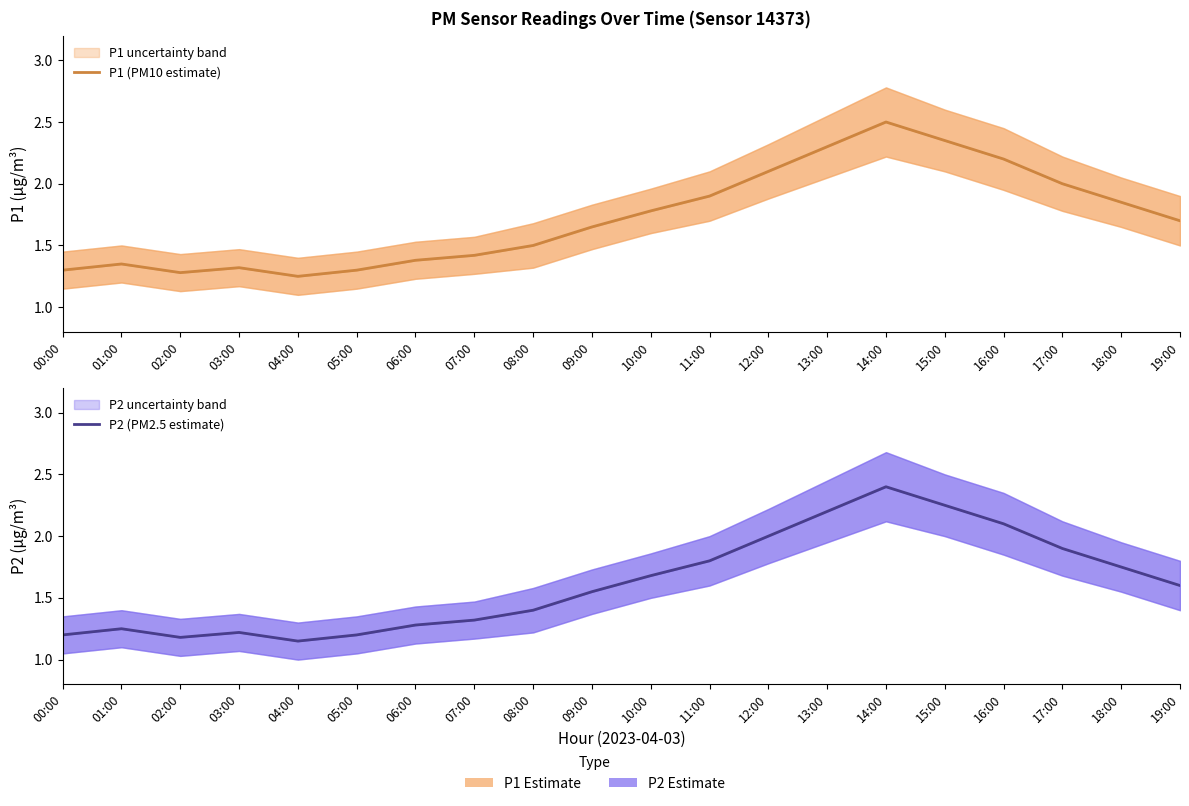

The value of P2 (PM2.5 estimate) at 14:00 is 2.4. True or false?

True